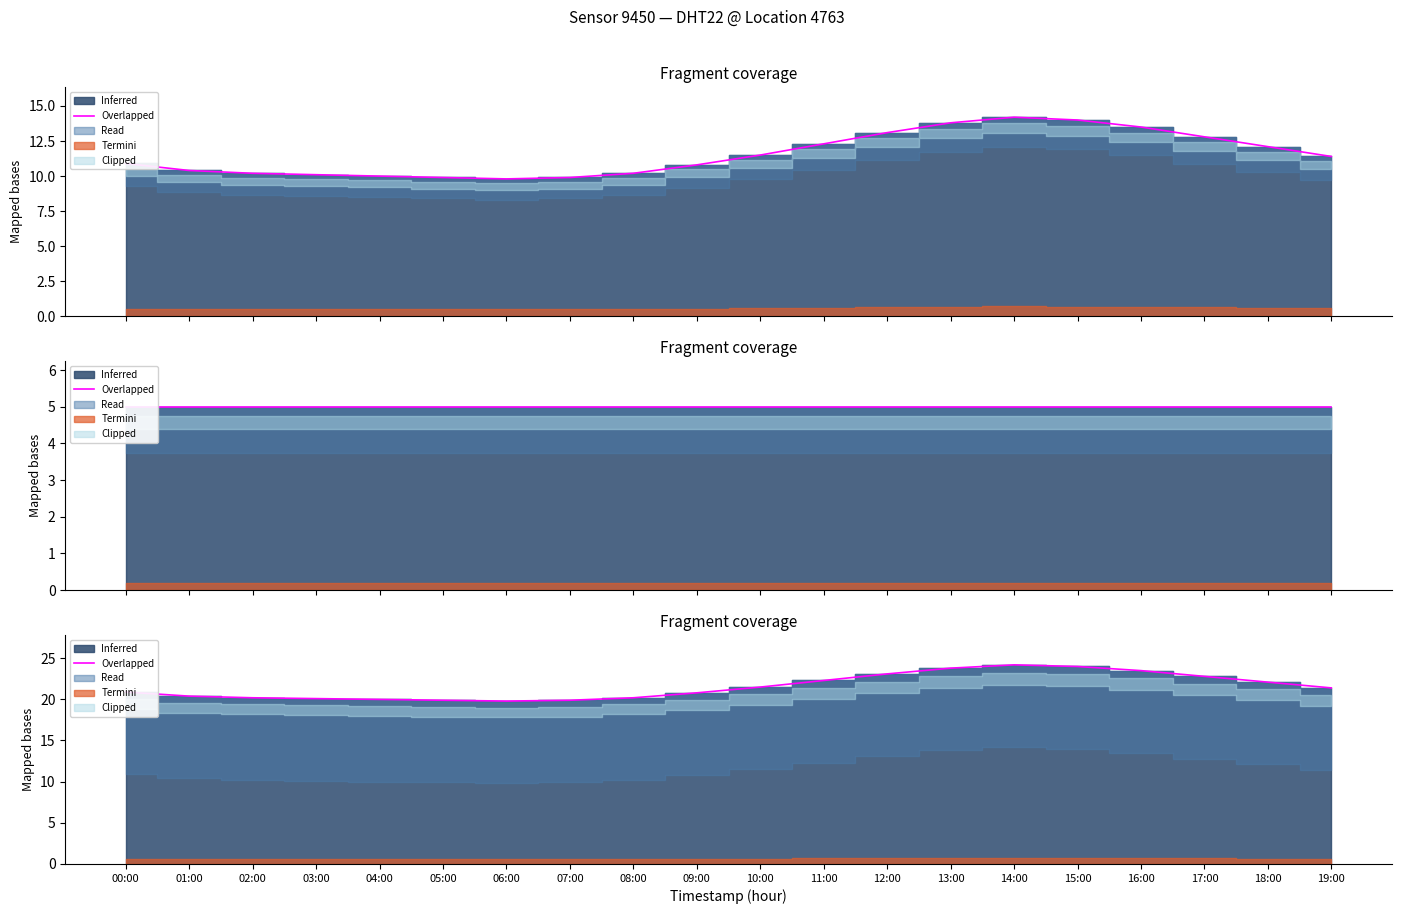

What is the difference between the second highest and second lowest values?

4.1